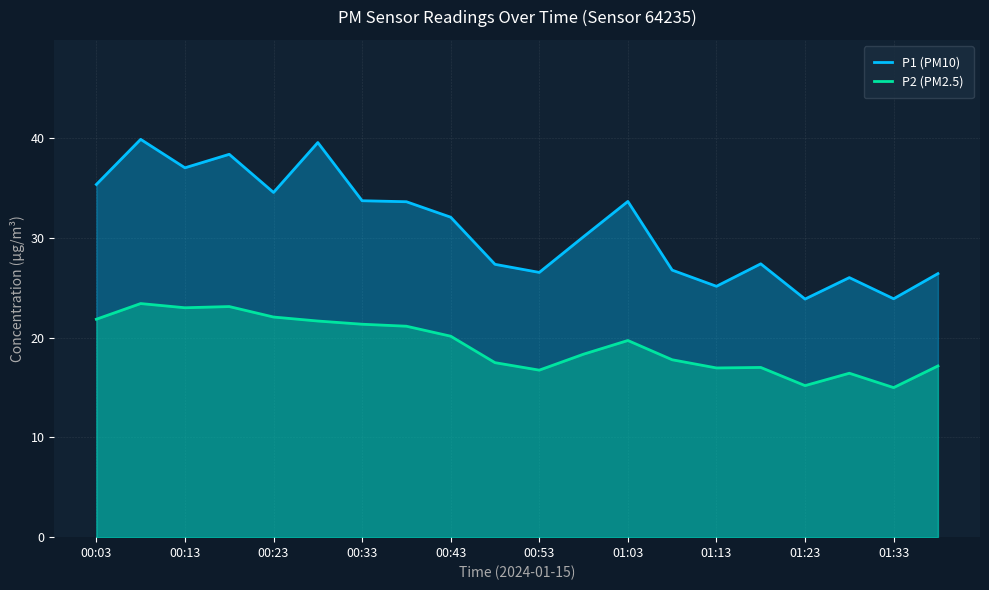

Count the number of data series in this chart.

2